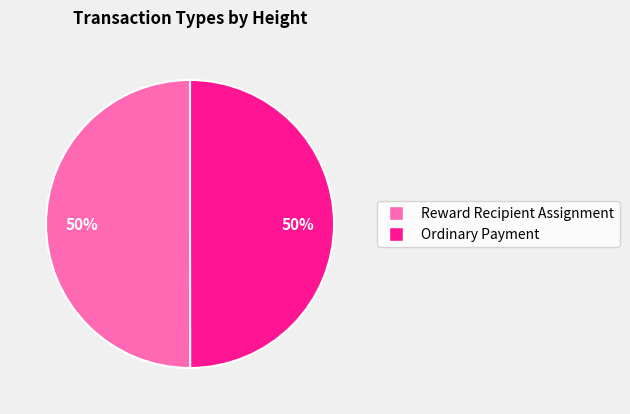

To the nearest percent, what is the average slice percentage?

50%